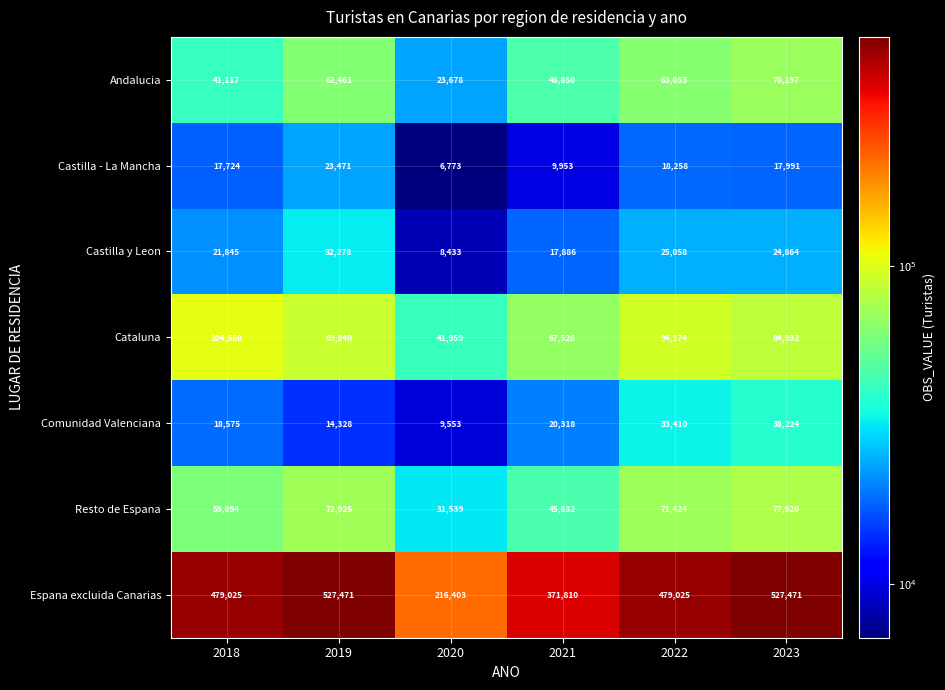

What is the average value of the Castilla - La Mancha series?

15695